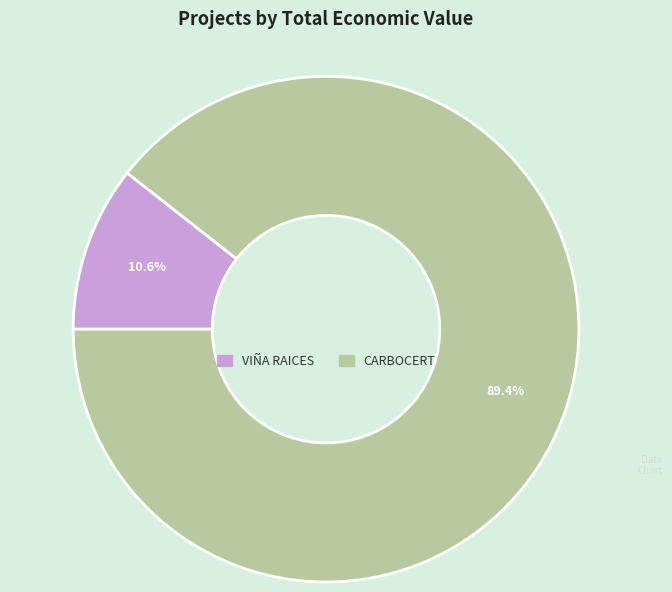

Between VIÑA RAICES and CARBOCERT, which is larger?

CARBOCERT